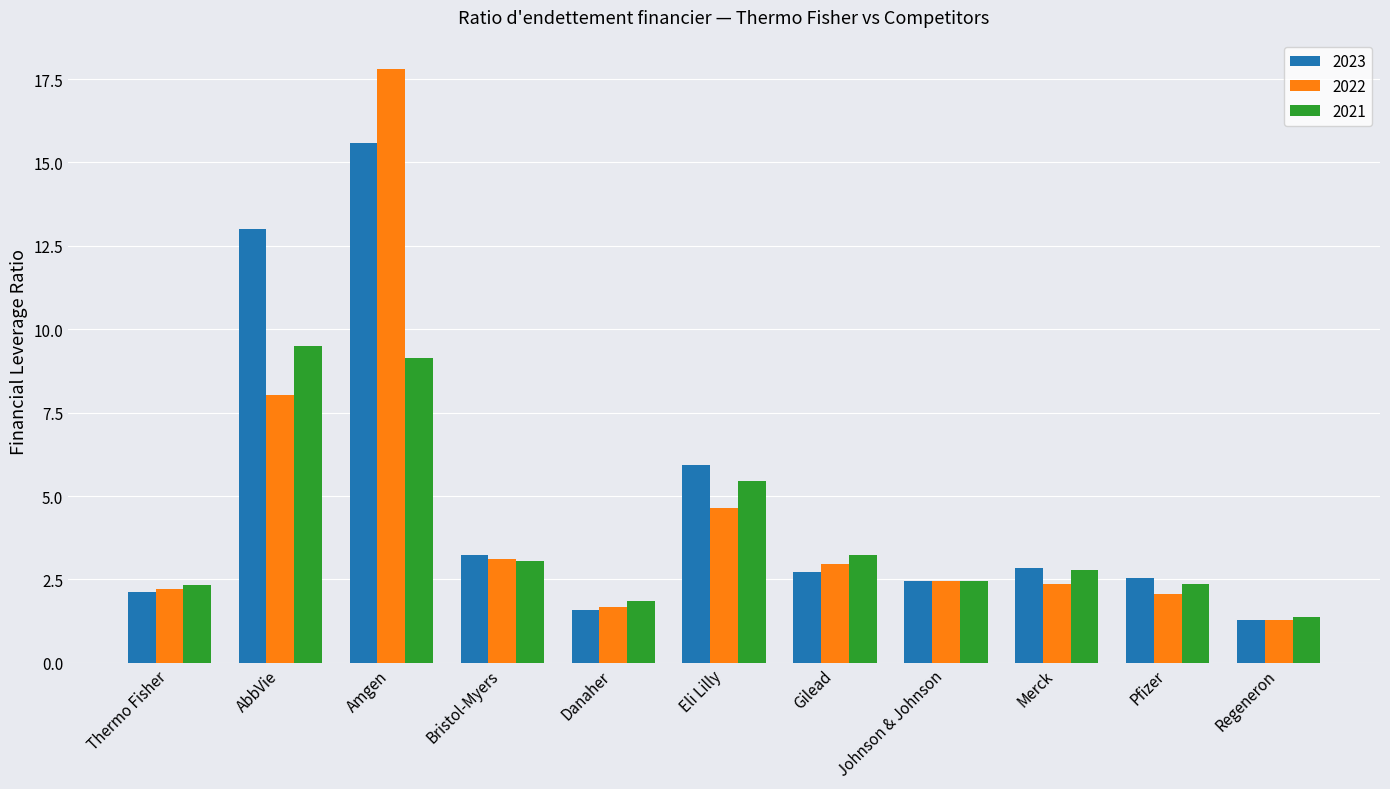

At which category is the sum across all series the highest?

Amgen